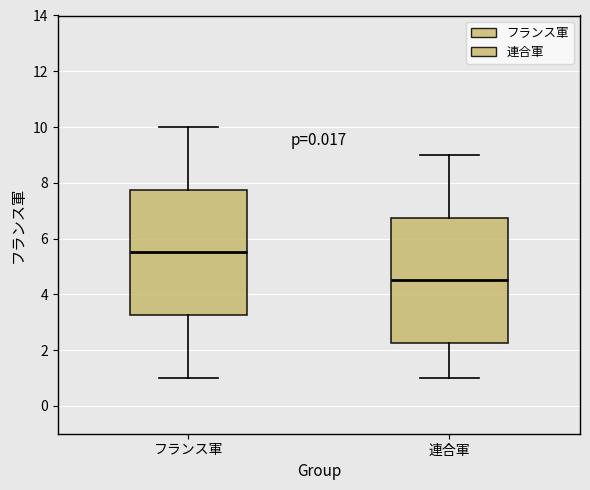

Reading left to right, transcribe this box plot: for each box, give where its median line is, the range the box spans, and where its two whiskers end, as read against the y-axis. The values are not printed on the chart, so give them approximately, as read against the axis.

フランス軍: median 5.6, box 3.2 to 7.8, whiskers 1.0 to 10.0
連合軍: median 4.6, box 2.2 to 6.8, whiskers 1.0 to 9.0